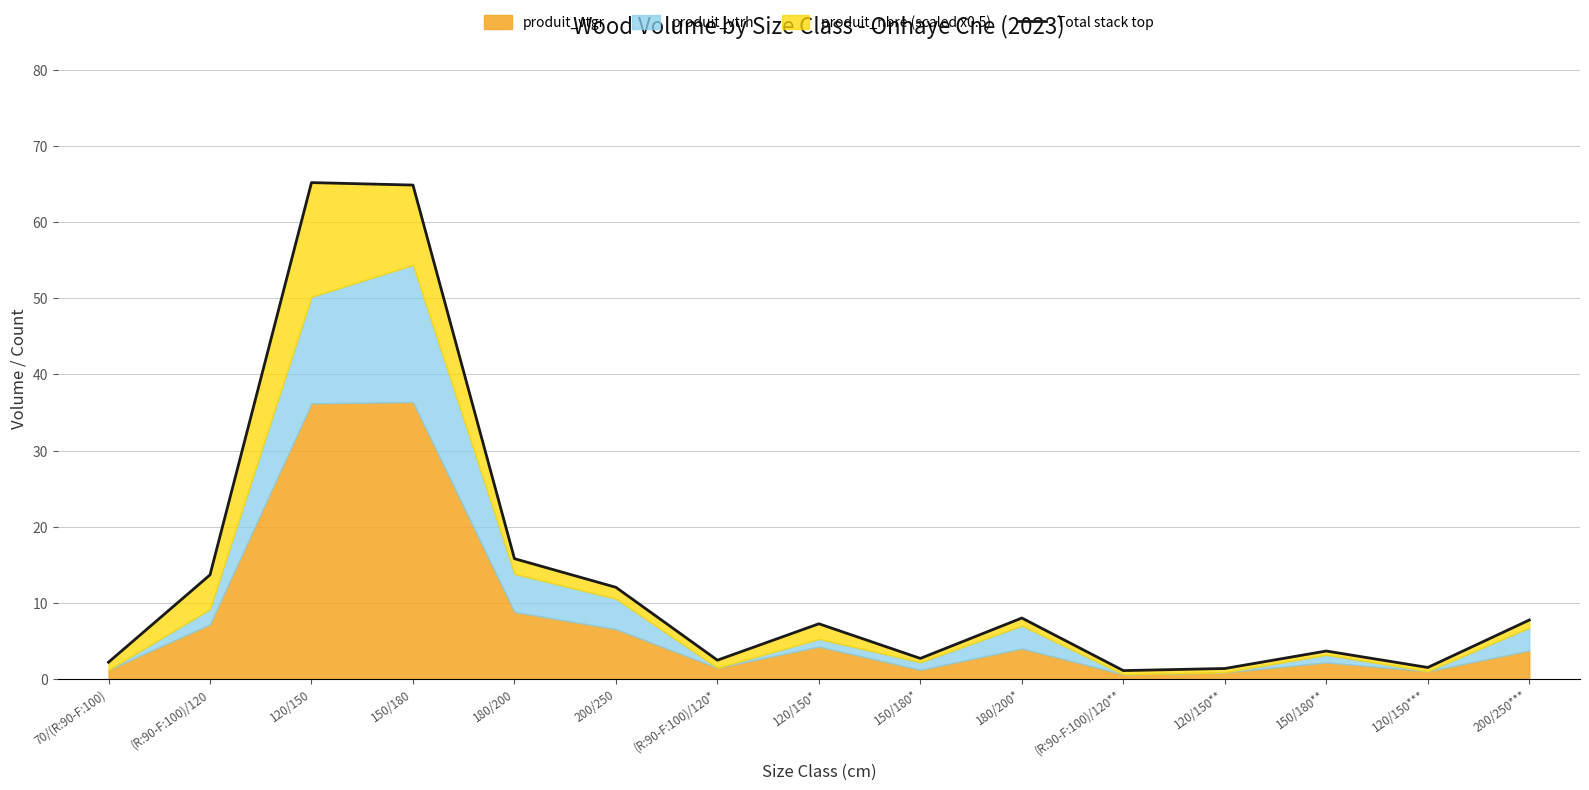

What is the sum of the values at 150/180 and 200/250?

76.9